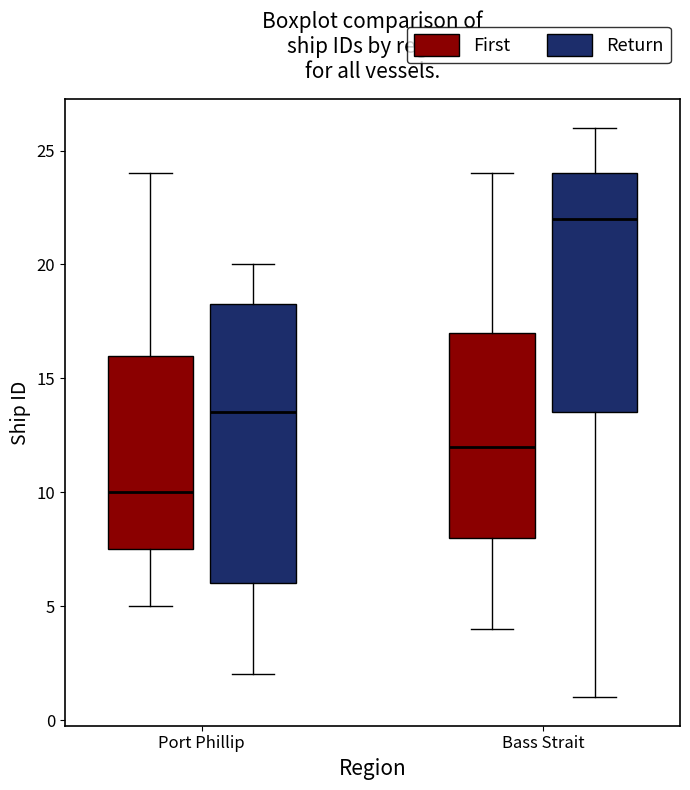

Comparing the boxes themselves (not the whiskers), which one is the tallest?

Port Phillip (Return)